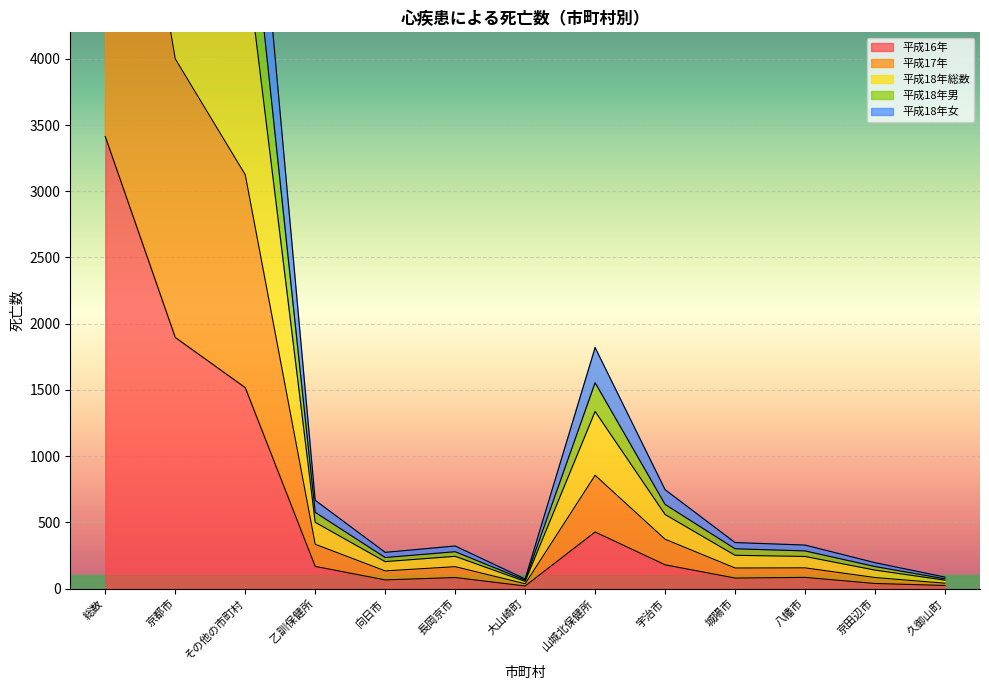

What is the label of the 1st point from the right?

久御山町